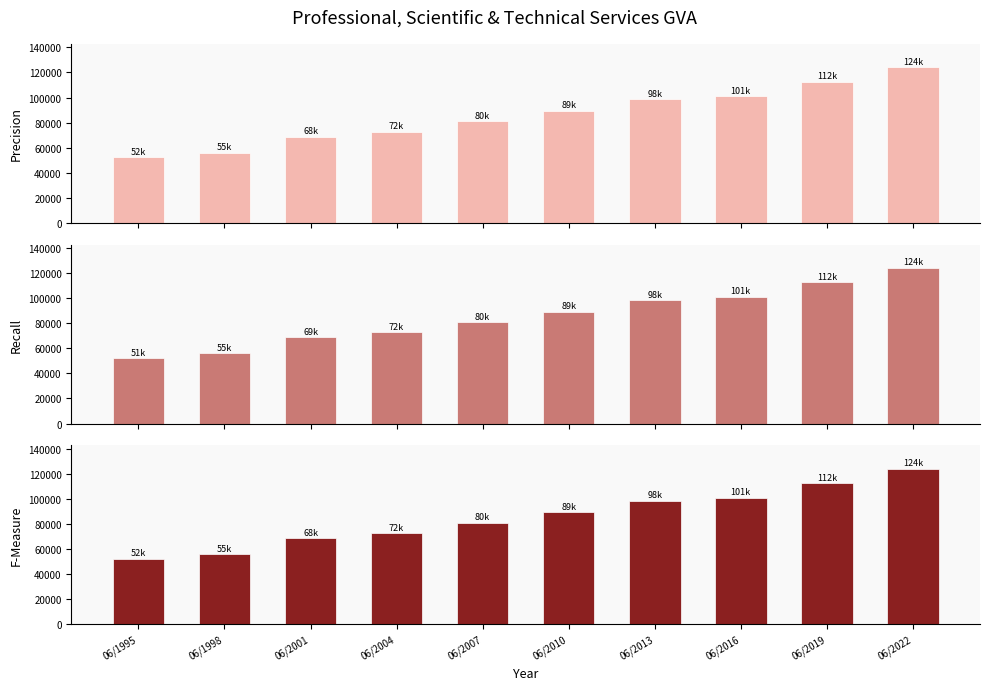

At which label is Precision closest to 88184?

06/2010